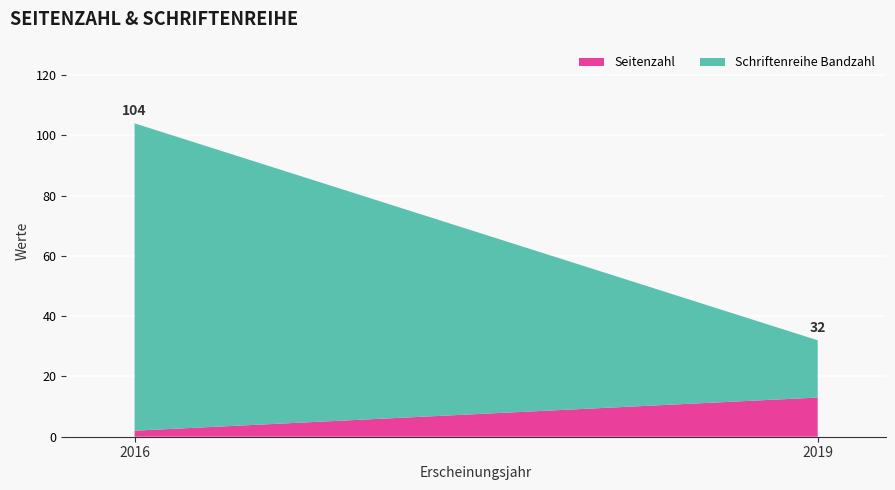

Reading left to right, what are the values for Seitenzahl?

2016=2	2019=13